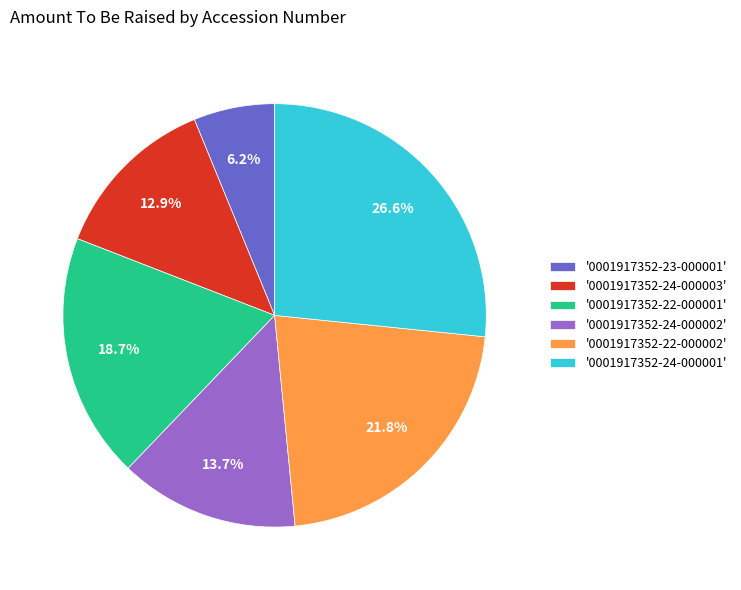

To the nearest percent, what is the difference between the largest and smallest slice percentages?

20%